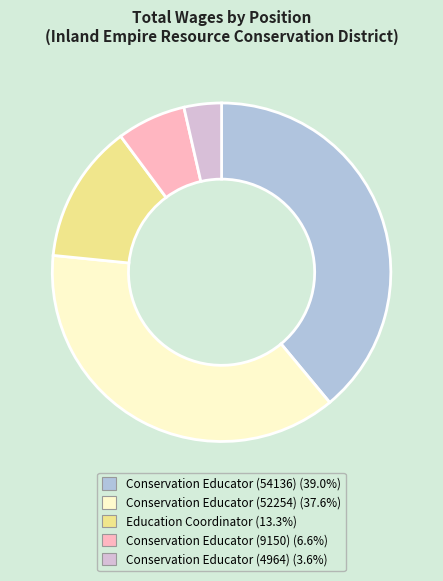

What is the ratio of the value at Conservation Educator (9150) to the value at Education Coordinator?

0.5